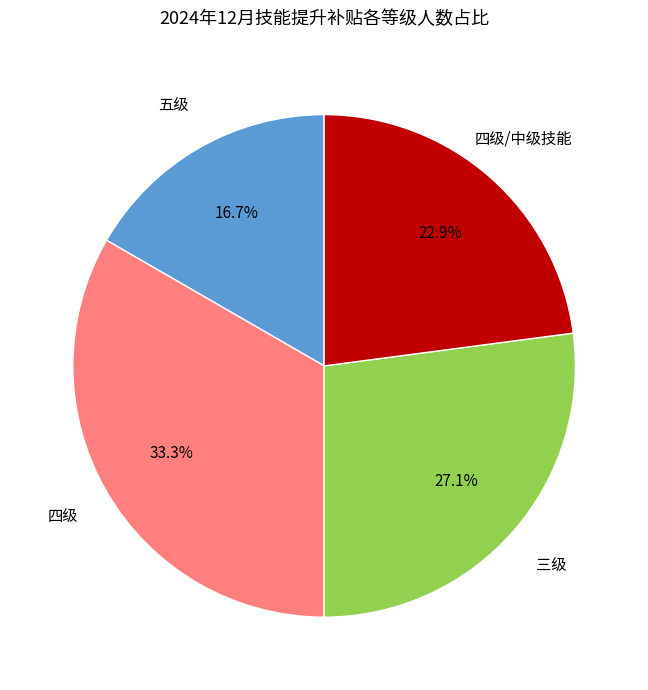

Which category has the smallest portion of the pie?

五级